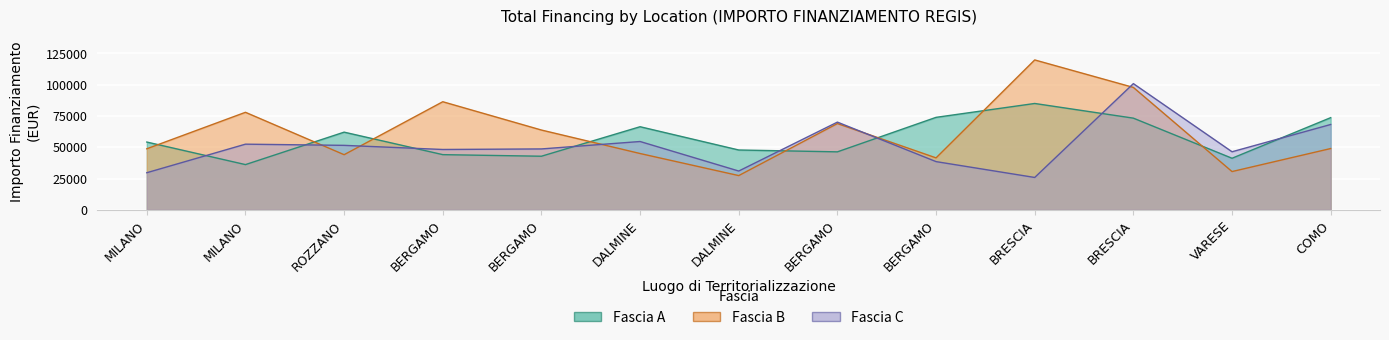

Which category has the highest value in the Fascia C series?

BRESCIA